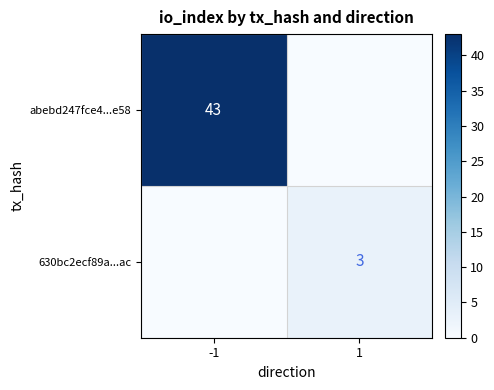

The 630bc2ecf89a...ac series shows 2 at 1. True or false?

False